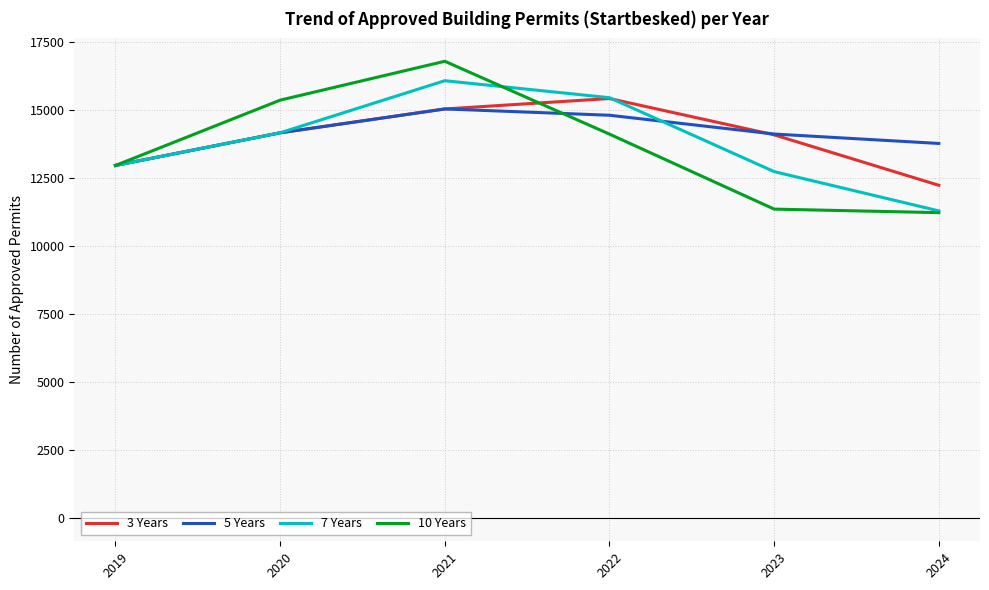

Between 2023 and 2024, which series saw the biggest shift?

3 Years